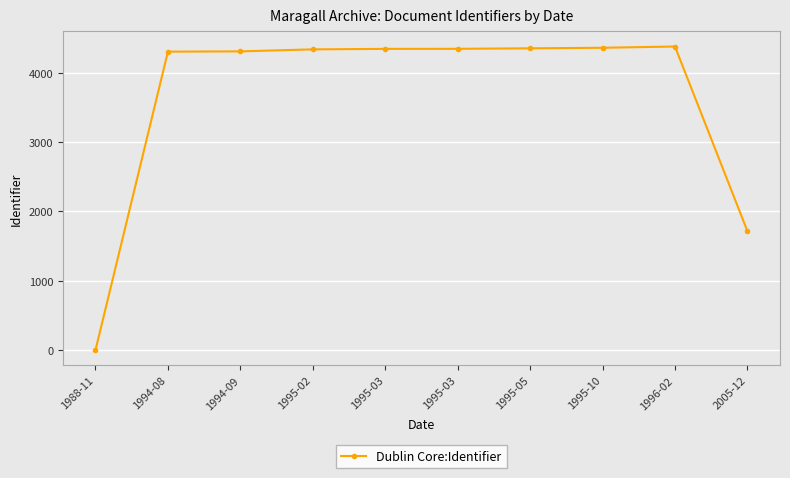

What is the label of the 10th point from the right?

1988-11